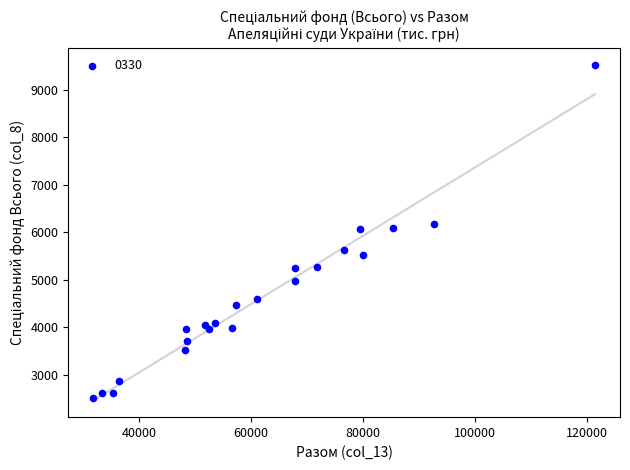

What is the range of Y values (max minus min)?

7006.3